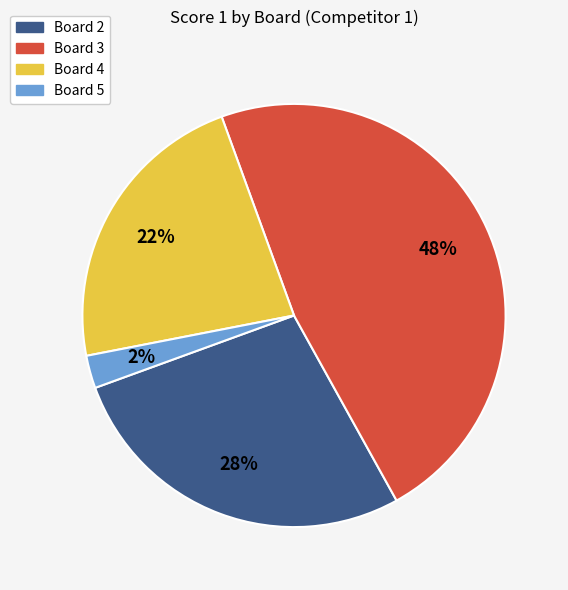

Which category has the biggest portion of the pie?

Board 3